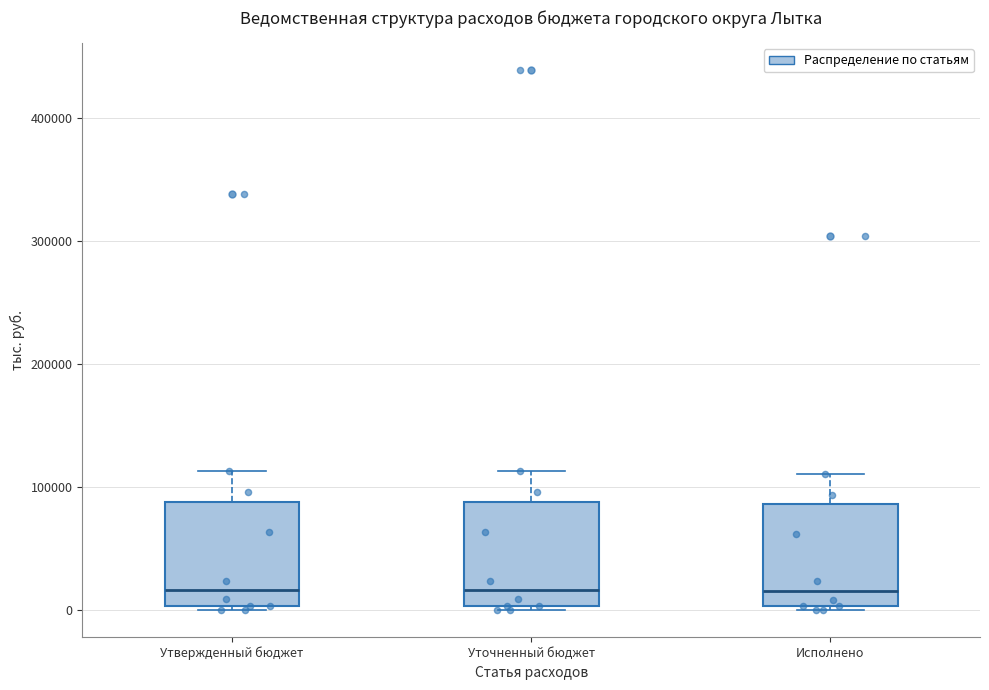

Where does the upper whisker of the box for Исполнено end on the y-axis? The values are not printed on the chart, so give them approximately, as read against the axis.

110000